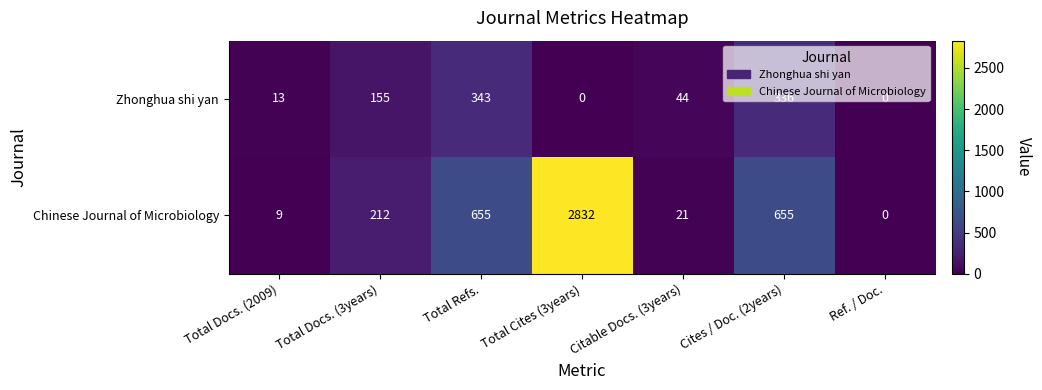

Between Citable Docs. (3years) and Cites / Doc. (2years), which series saw the biggest shift?

Chinese Journal of Microbiology